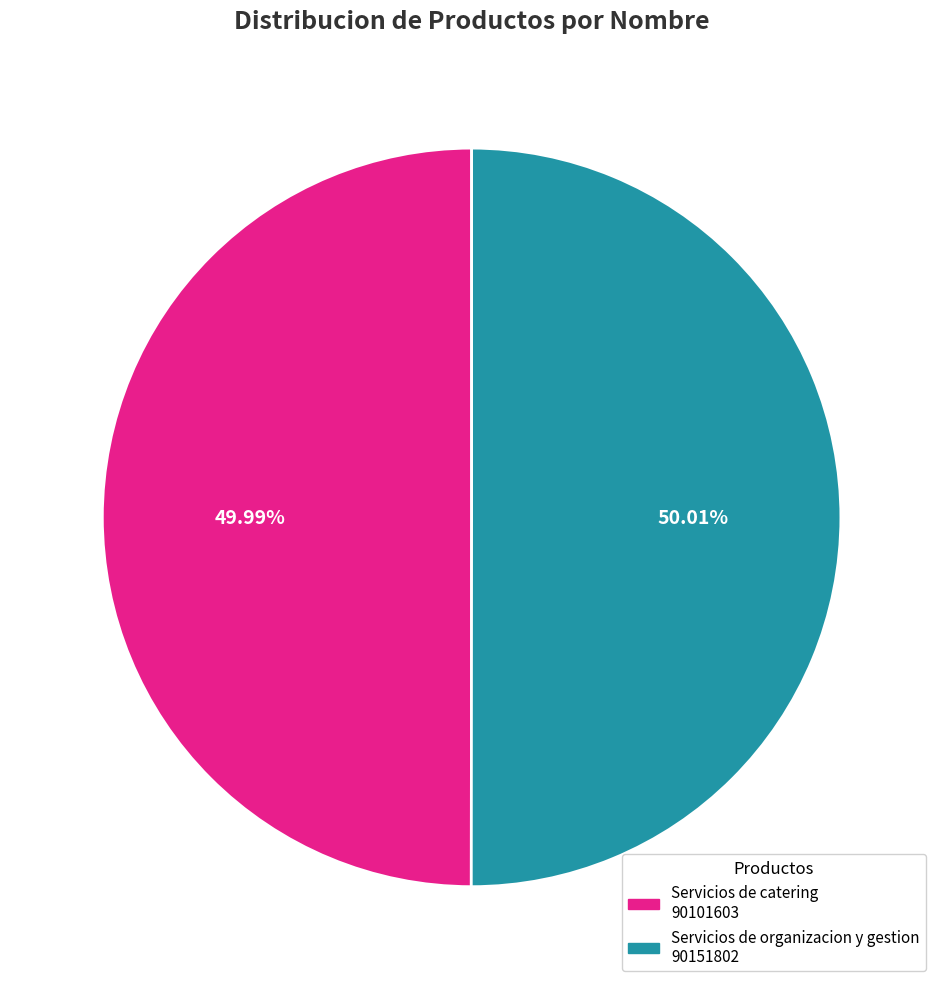

Does any single category account for the majority?

Yes